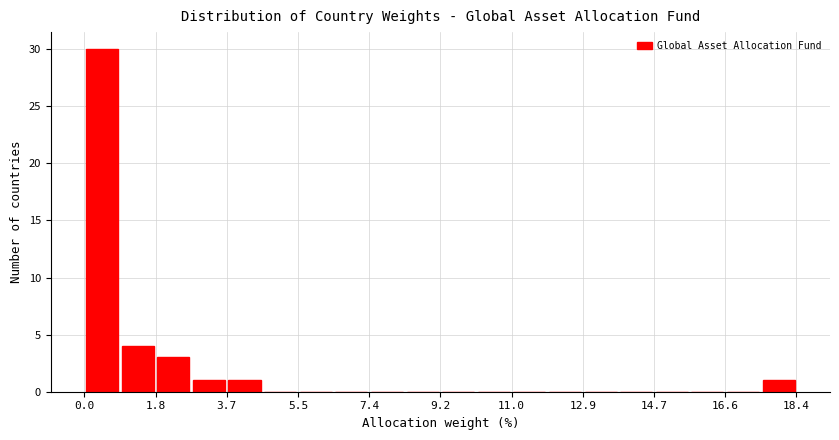

What is the height of the bar covering 17.48 to 18.40 on the x-axis? Neither the bar edges nor the heights are printed on the chart, so give them approximately, as read against the axes.

1